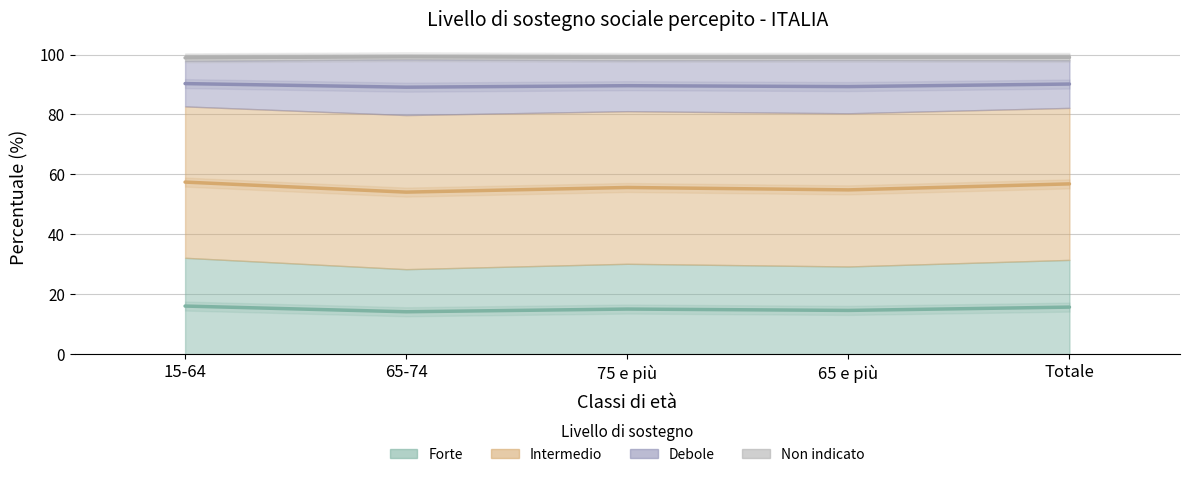

Where is the first local minimum for Forte?

65-74